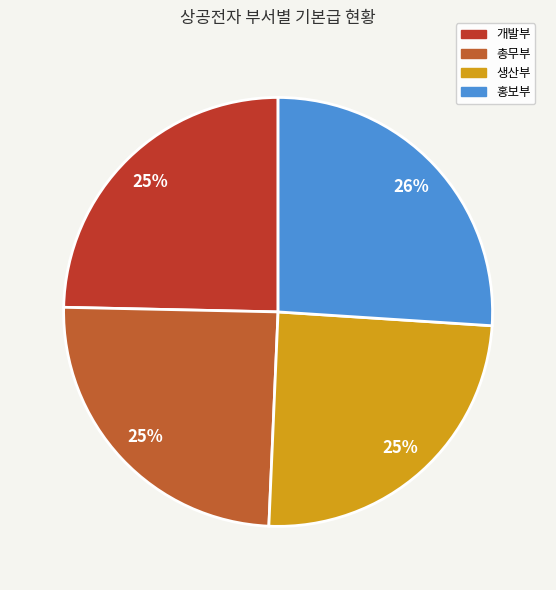

What is the largest slice in the pie chart?

홍보부